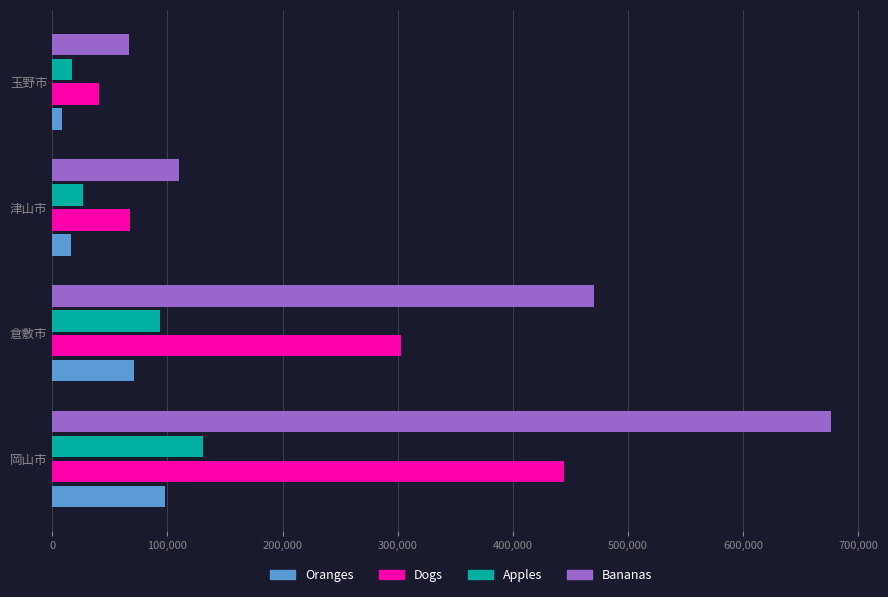

Read the Apples value at 倉敷市, to the nearest 50.

93250